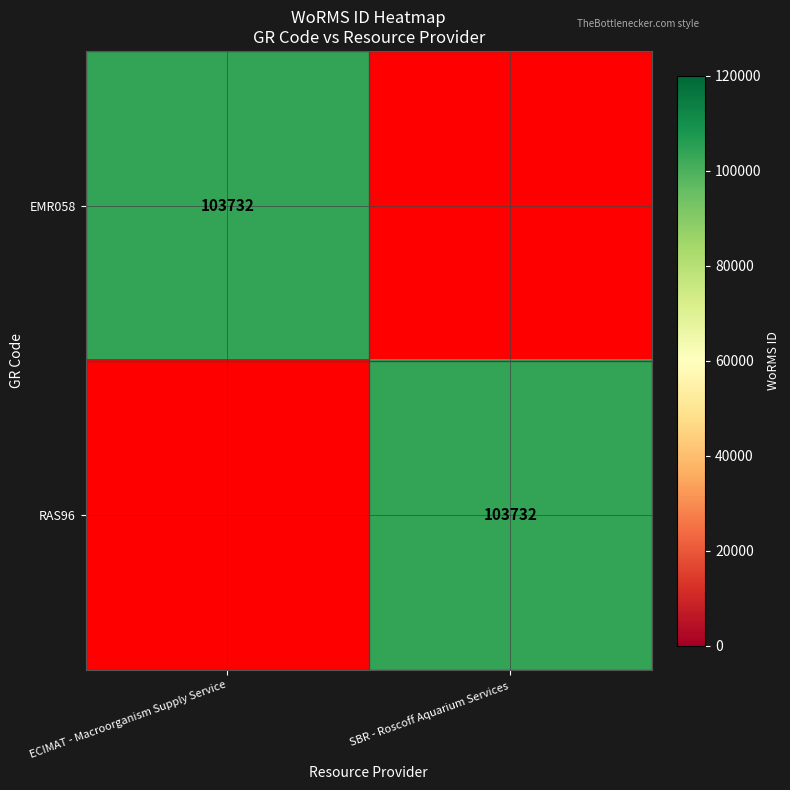

The value of RAS96 at SBR - Roscoff Aquarium Services is 174178. True or false?

False